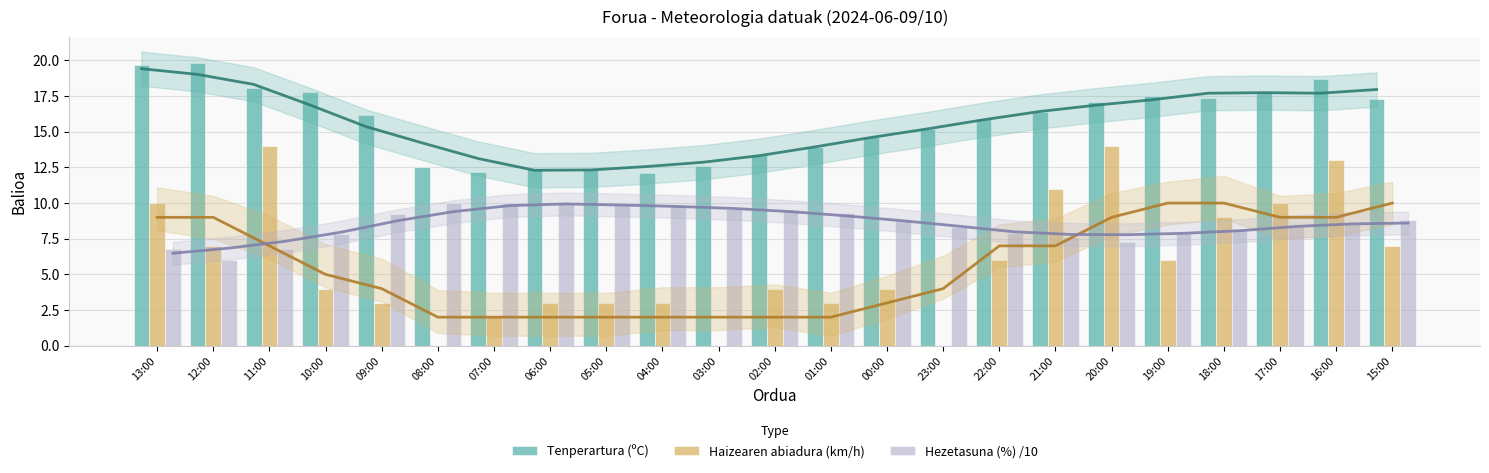

Which series has the largest total across all categories?

Tenperartura (ºC)